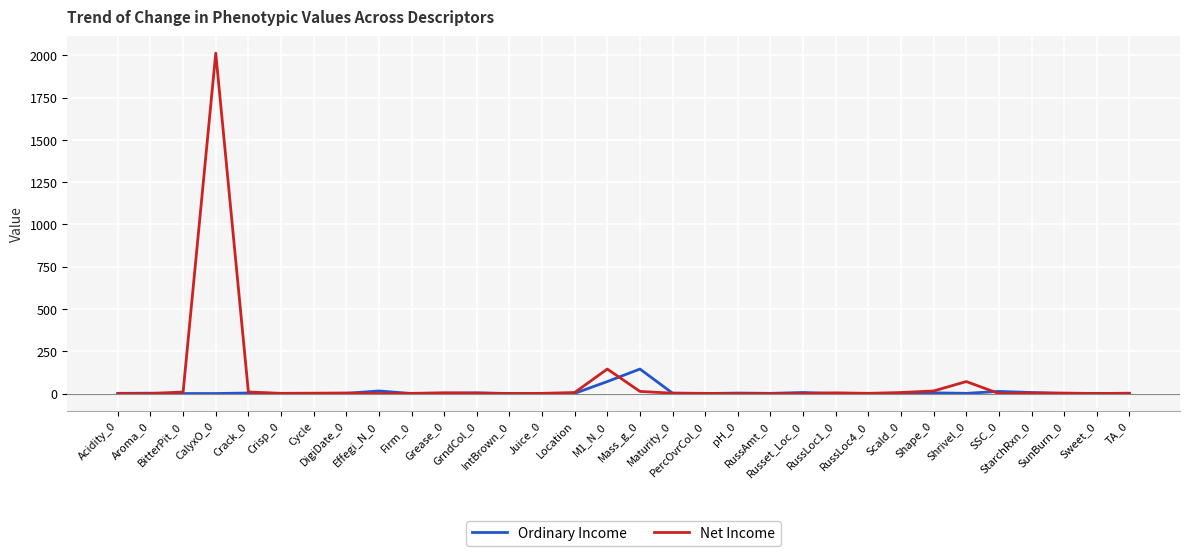

What is the maximum value shown in the chart?

2012.0